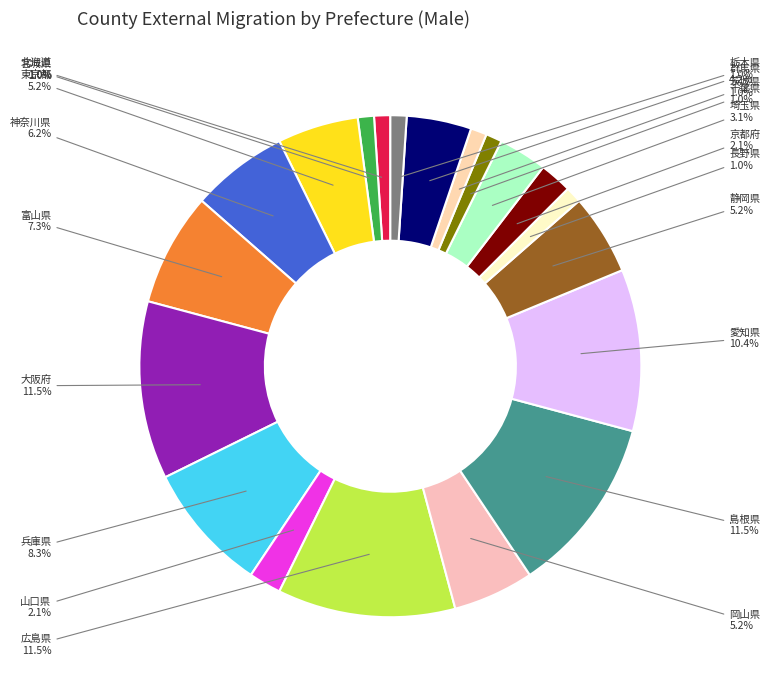

Does 東京都 account for over 50% of the chart?

No